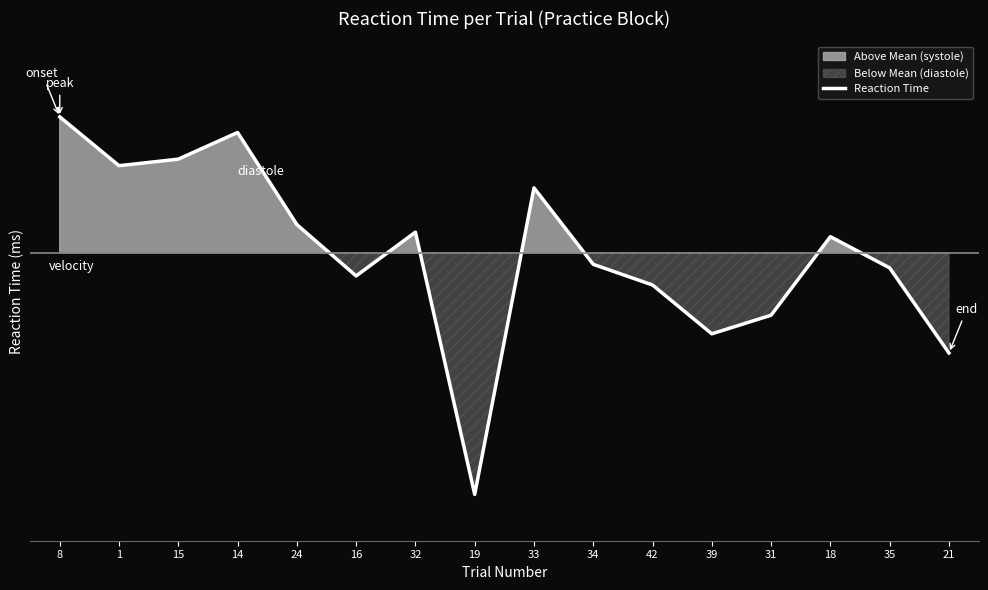

What is the difference between the maximum and minimum values?

750